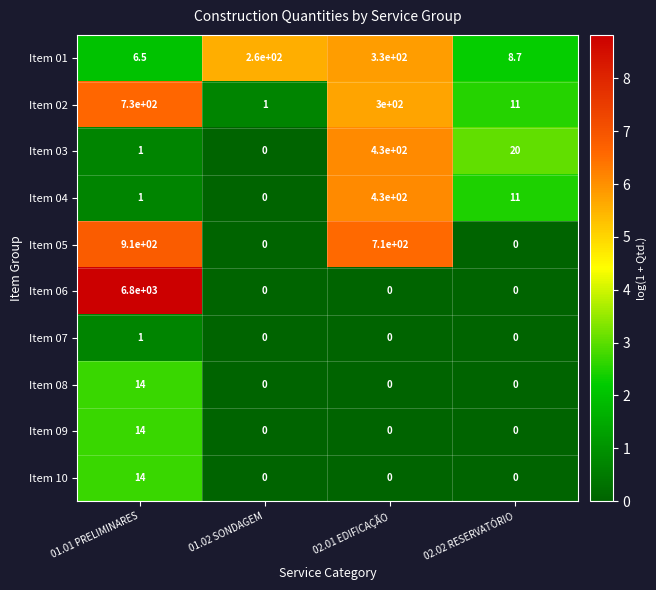

Which series has the widest spread of values?

Item 06